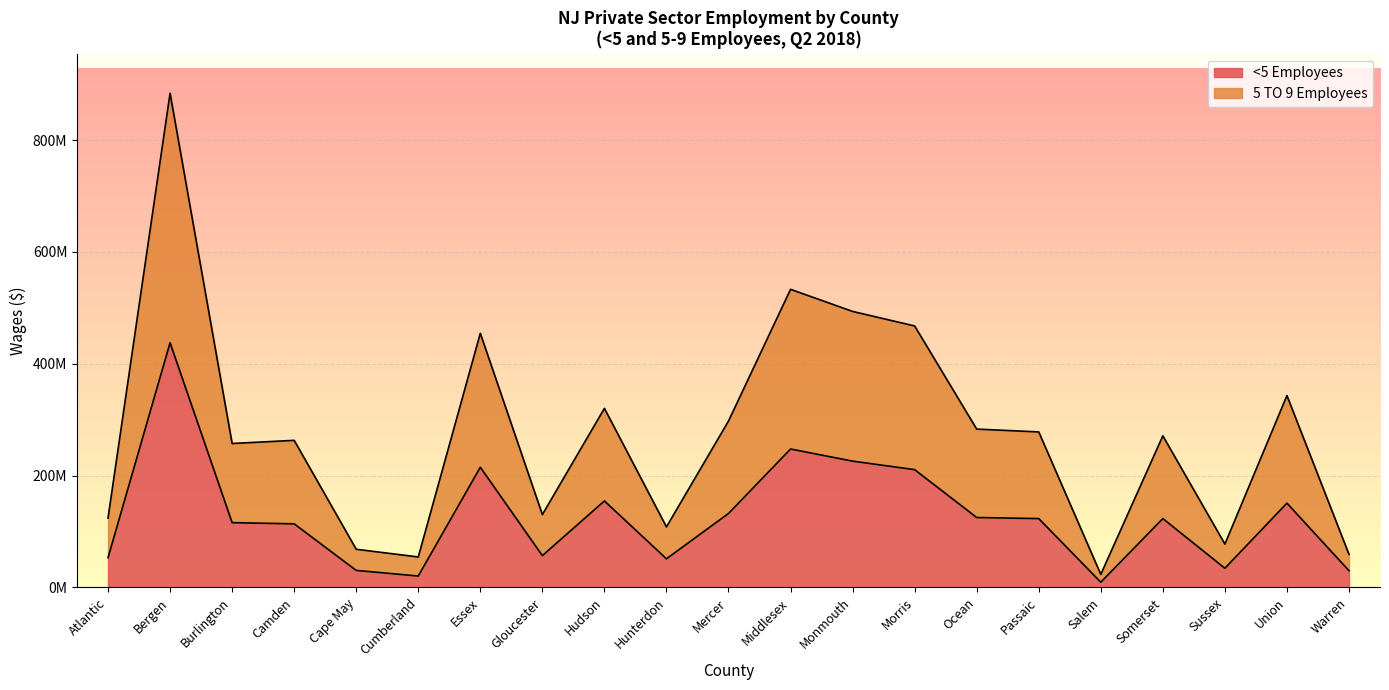

True or false: <5 Employees has a value of 223527832 at Hudson.

False